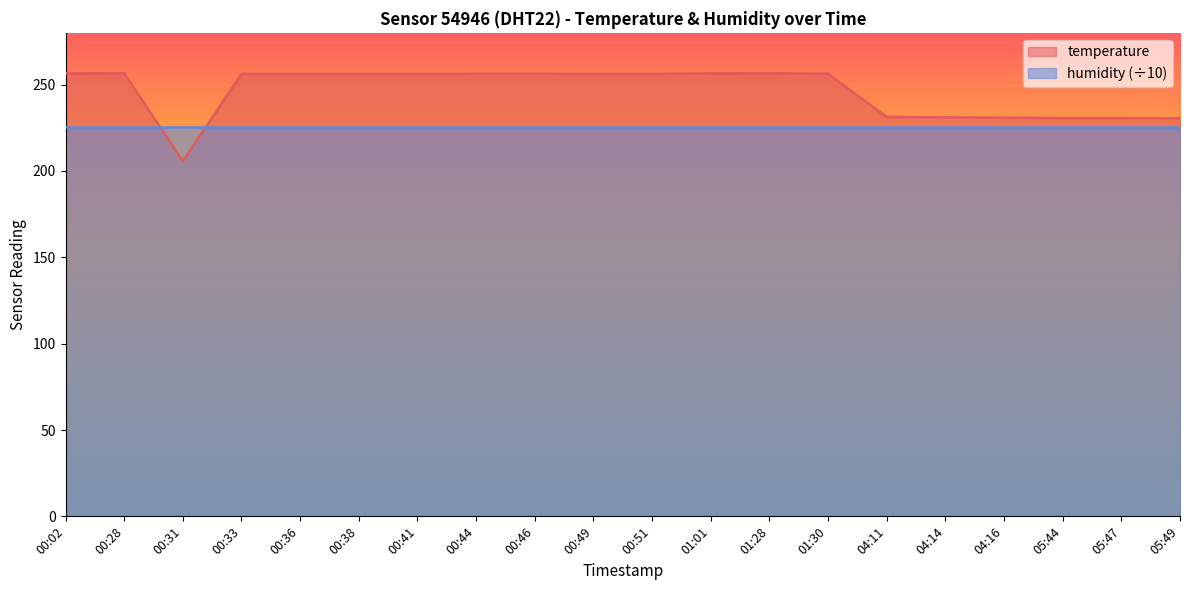

True or false: there are more than 0 points higher than both neighbors.

True